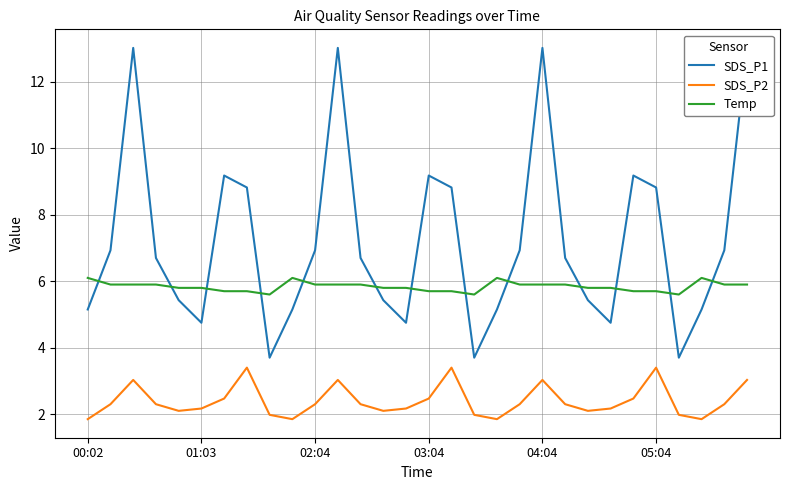

What is the value of the Temp point at the 7th from the left?

5.7